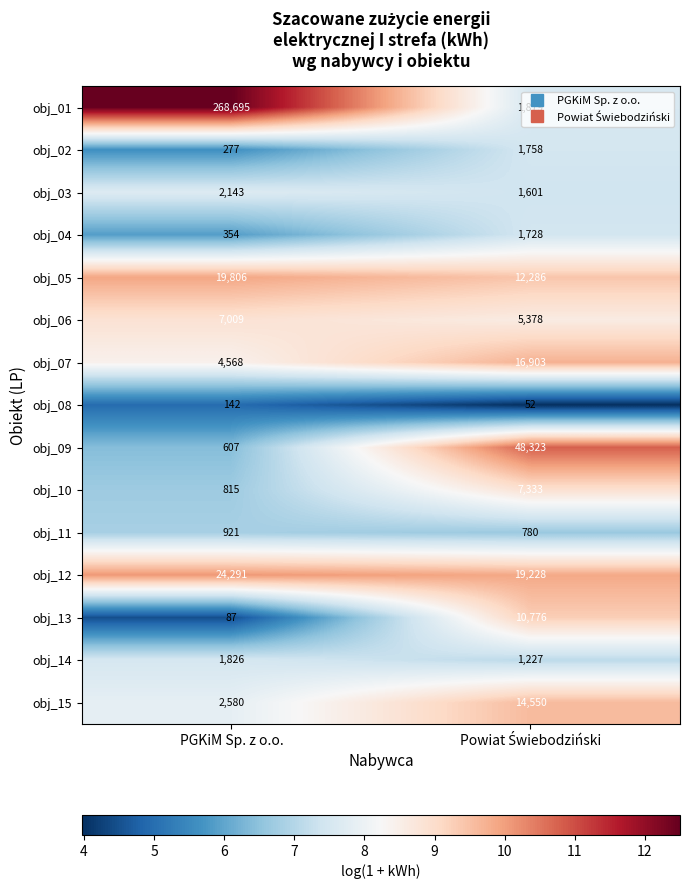

Where is obj_10 nearest to the value 4074?

PGKiM Sp. z o.o.